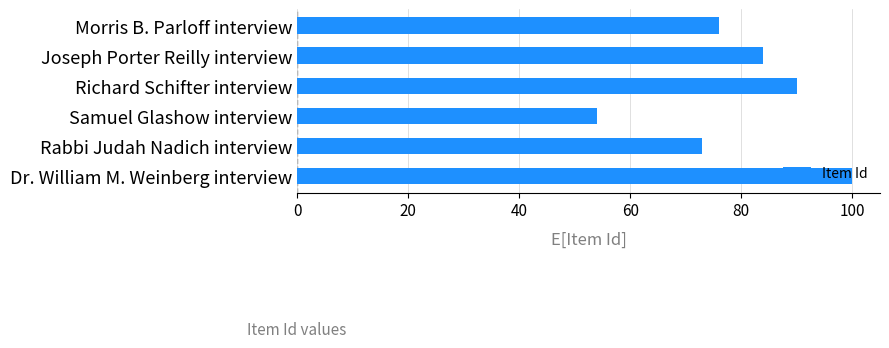

Rank the categories by value from highest to lowest.

Dr. William M. Weinberg interview, Richard Schifter interview, Joseph Porter Reilly interview, Morris B. Parloff interview, Rabbi Judah Nadich interview, Samuel Glashow interview